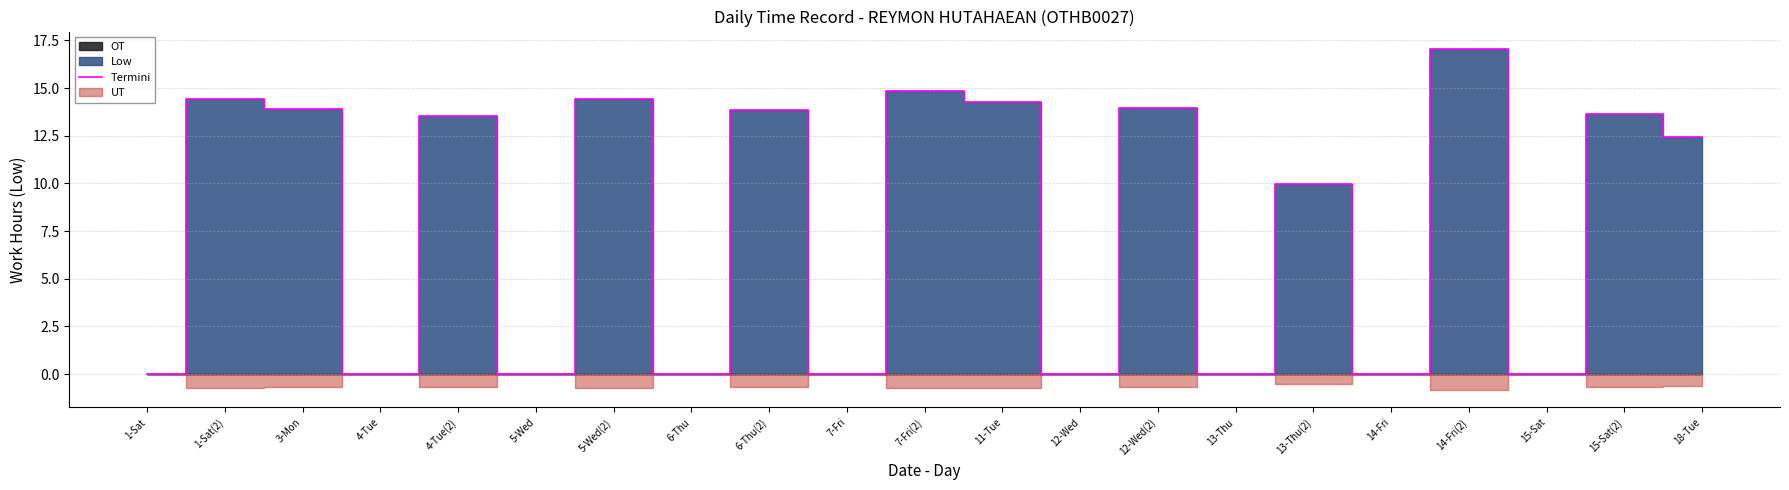

At which label is the value closest to 8?

13-Thu(2)